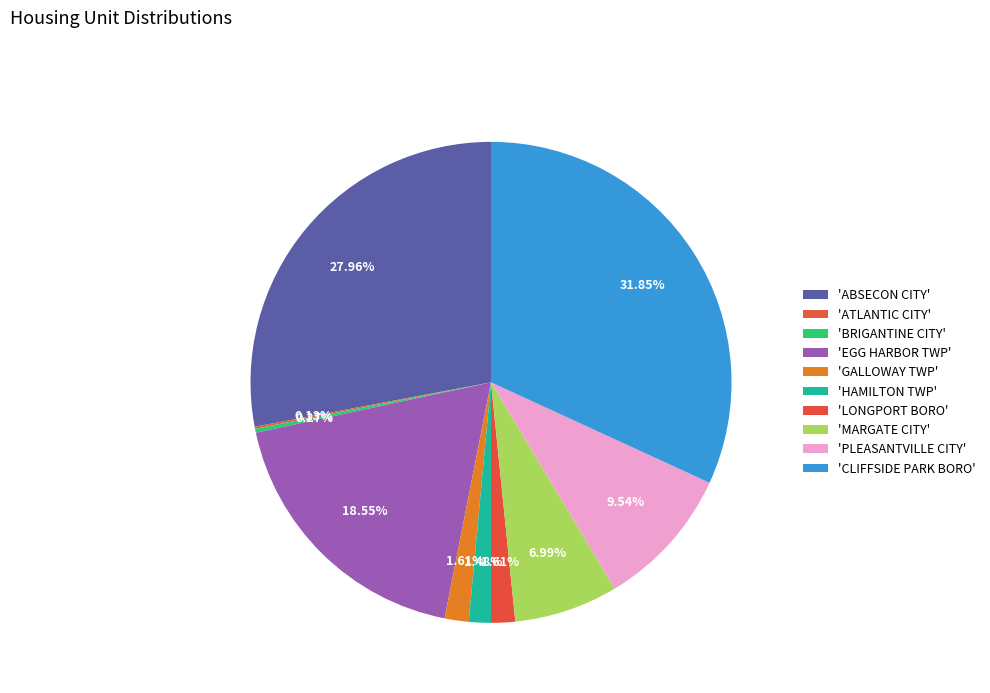

What is the largest slice in the pie chart?

CLIFFSIDE PARK BORO